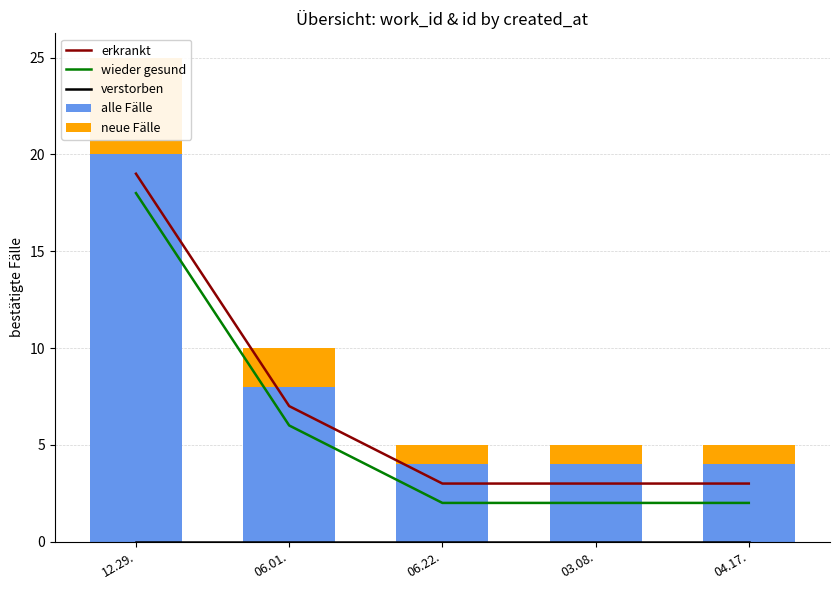

At which category is the sum across all series the highest?

12.29.